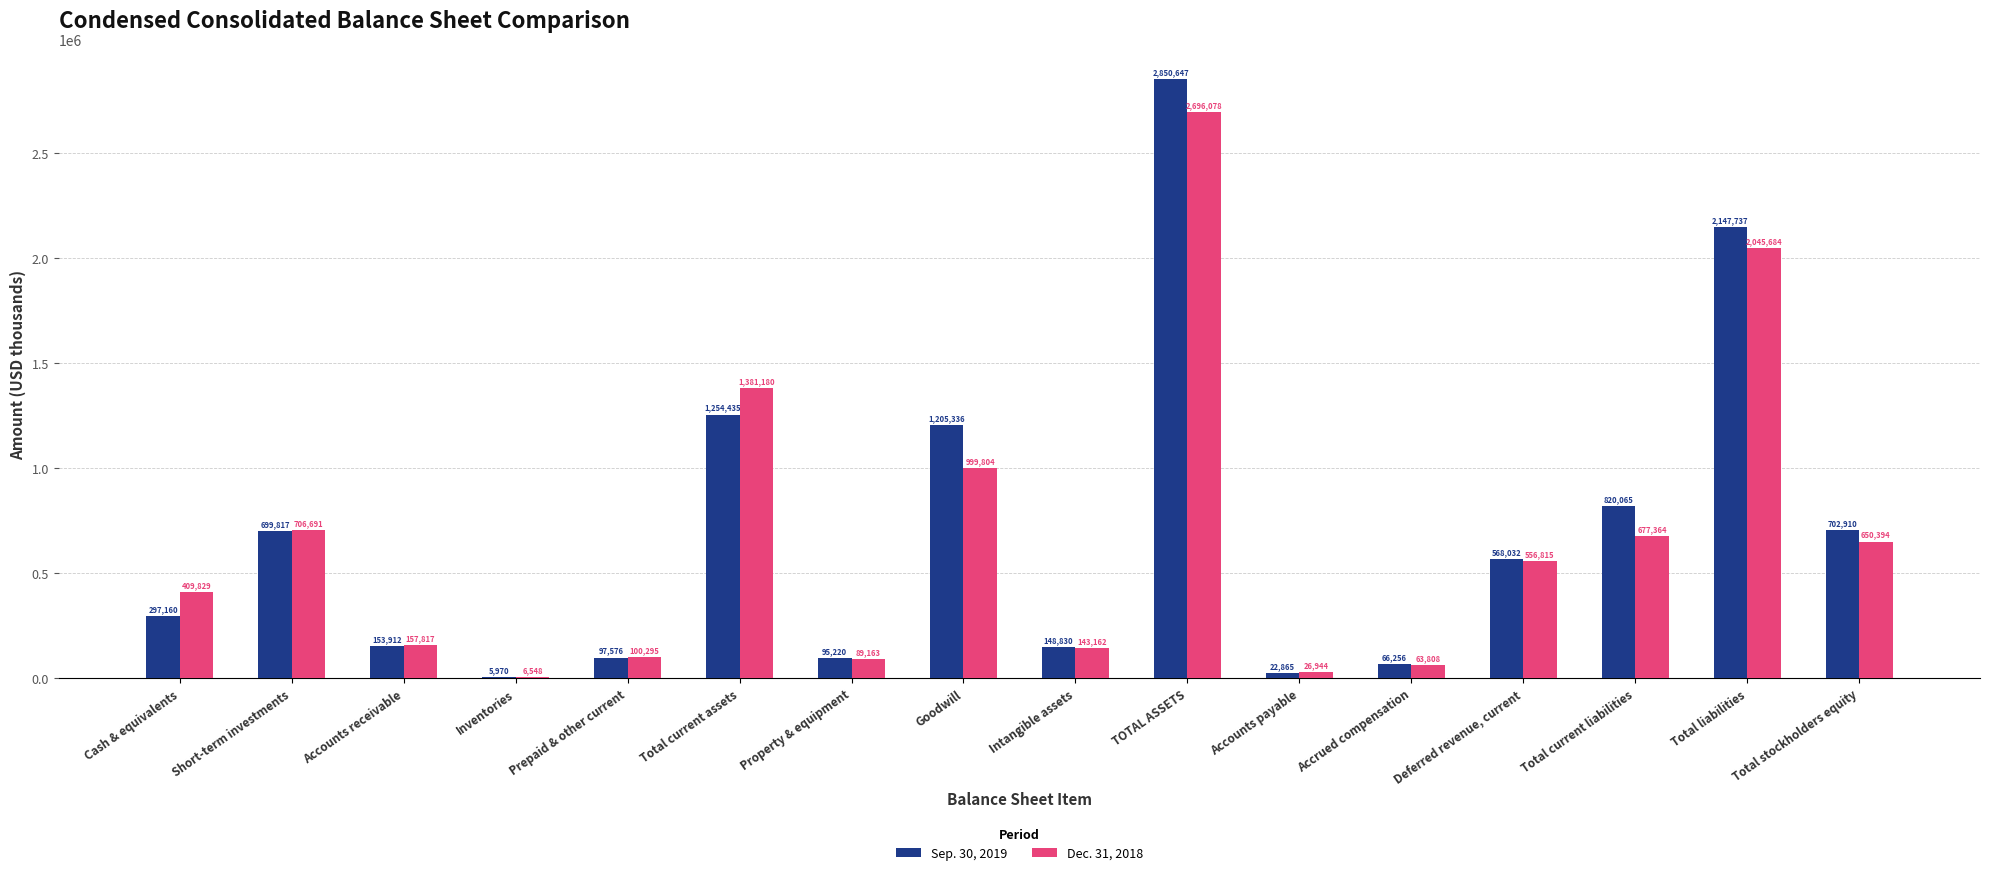

At which label is Sep. 30, 2019 closest to 1428308?

Total current assets